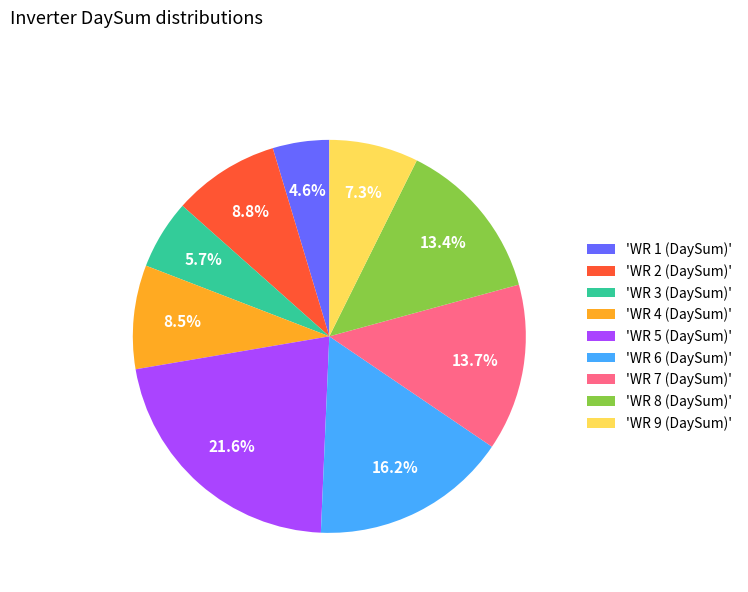

Is 'WR 4 (DaySum)' the majority of the pie?

No